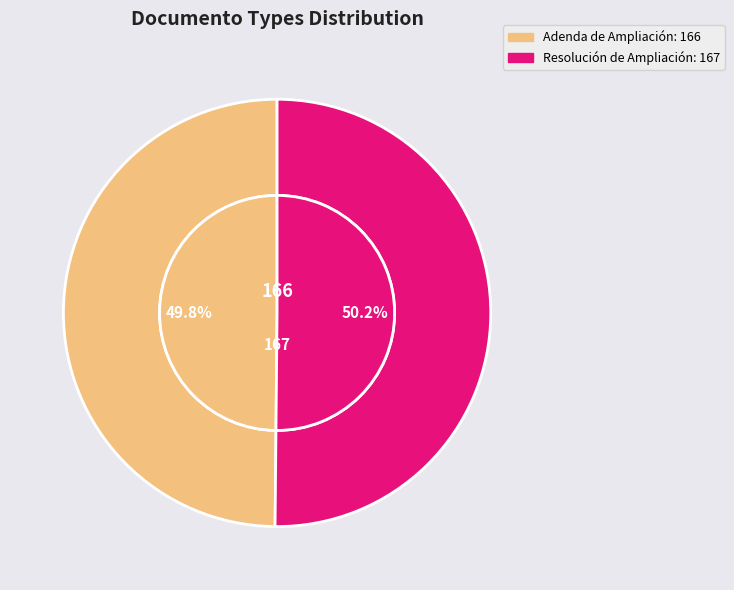

The Resolución de Ampliación slice represents 50% of the pie. True or false?

True